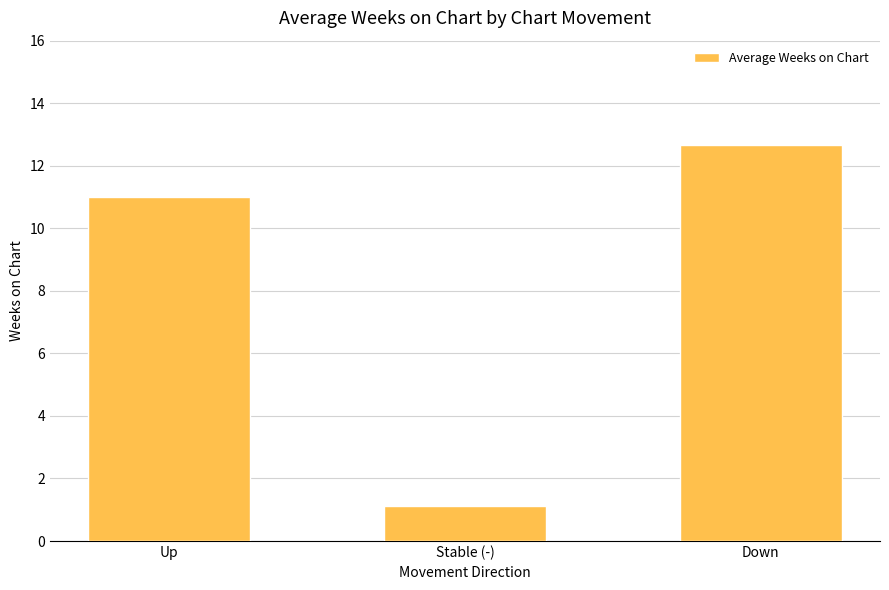

How many categories are shown in the chart?

3